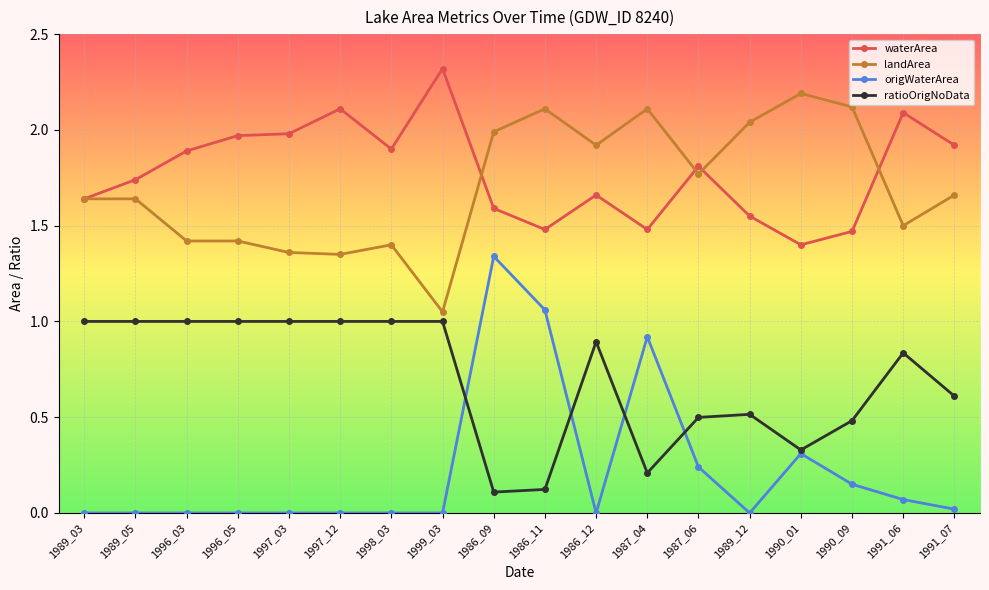

Which series has the largest range (max minus min)?

origWaterArea